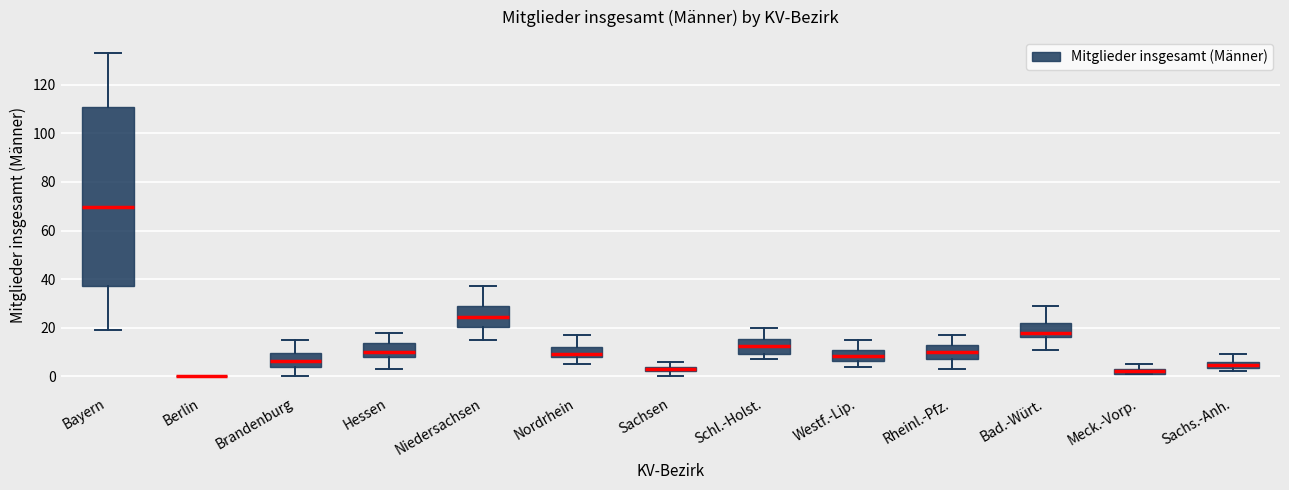

Where is the lower edge of the box for Rheinl.-Pfz. on the y-axis? The values are not printed on the chart, so give them approximately, as read against the axis.

8